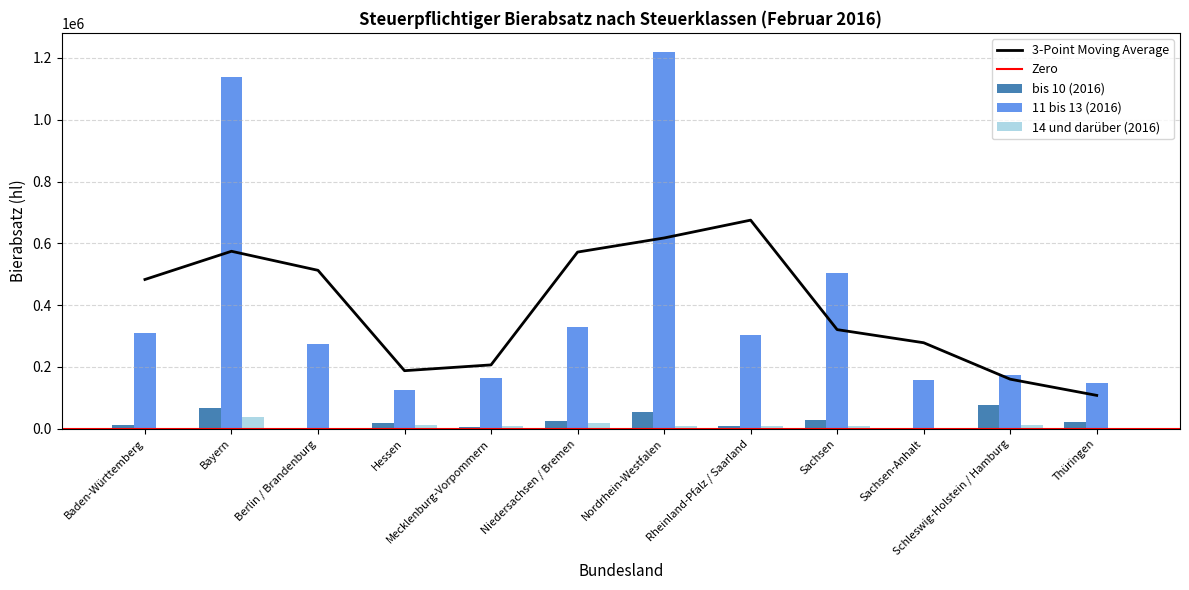

True or false: 14 und darüber (2016) has a value of 3072.7 at Baden-Württemberg.

True